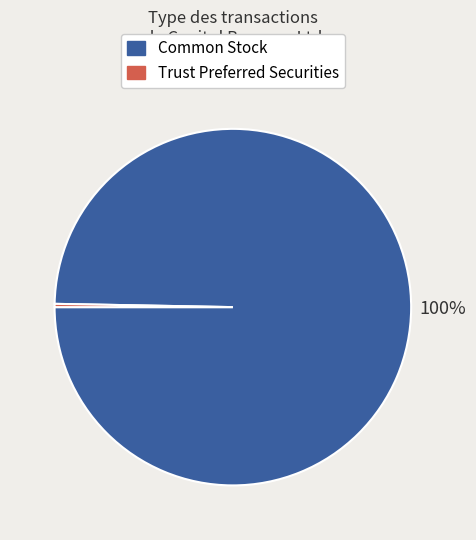

To the nearest percent, what is the average slice percentage?

50%